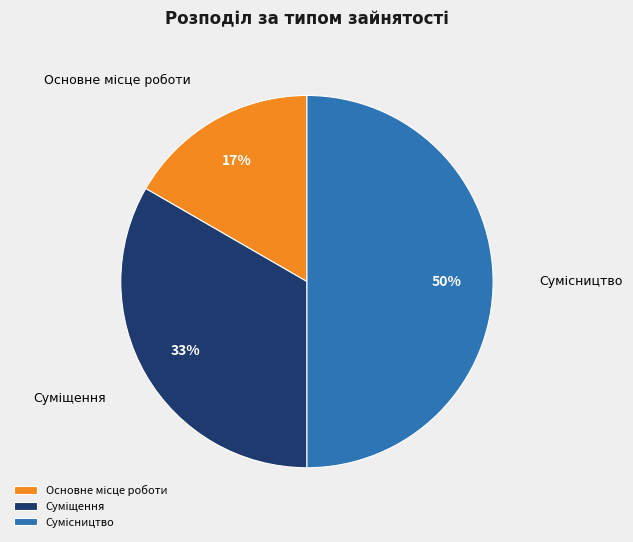

To the nearest percent, what is the difference between the largest and smallest slice percentages?

33%